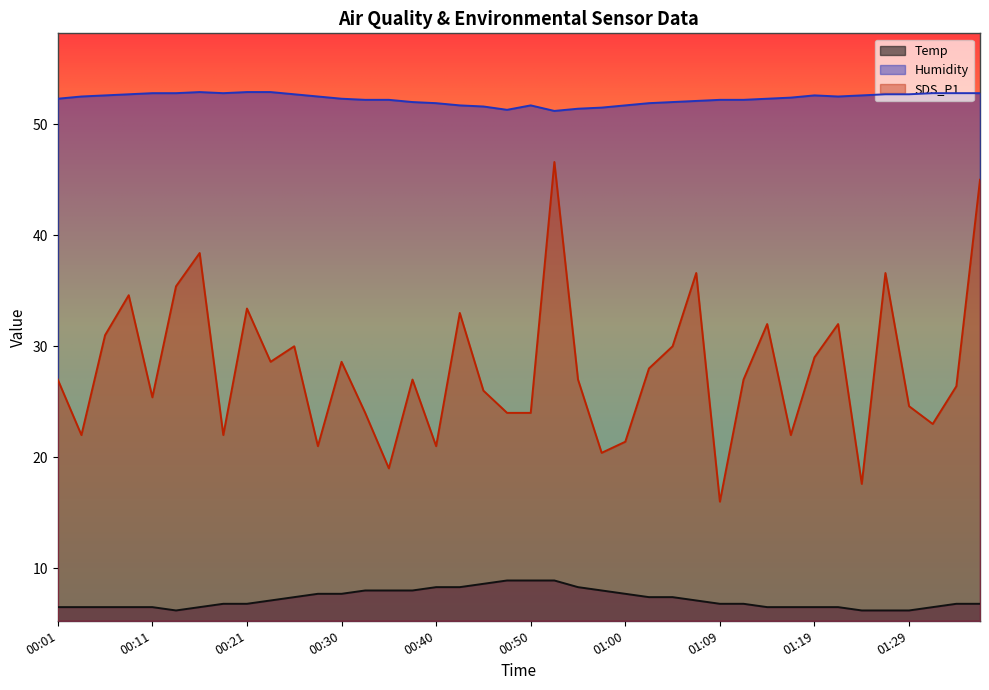

In Humidity, how many points are lower than both neighbors (excluding endpoints)?

4